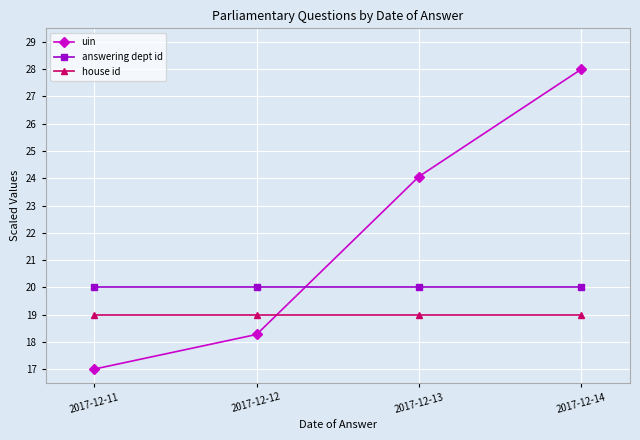

What is the value of the house id point at the 4th from the left?

19.0